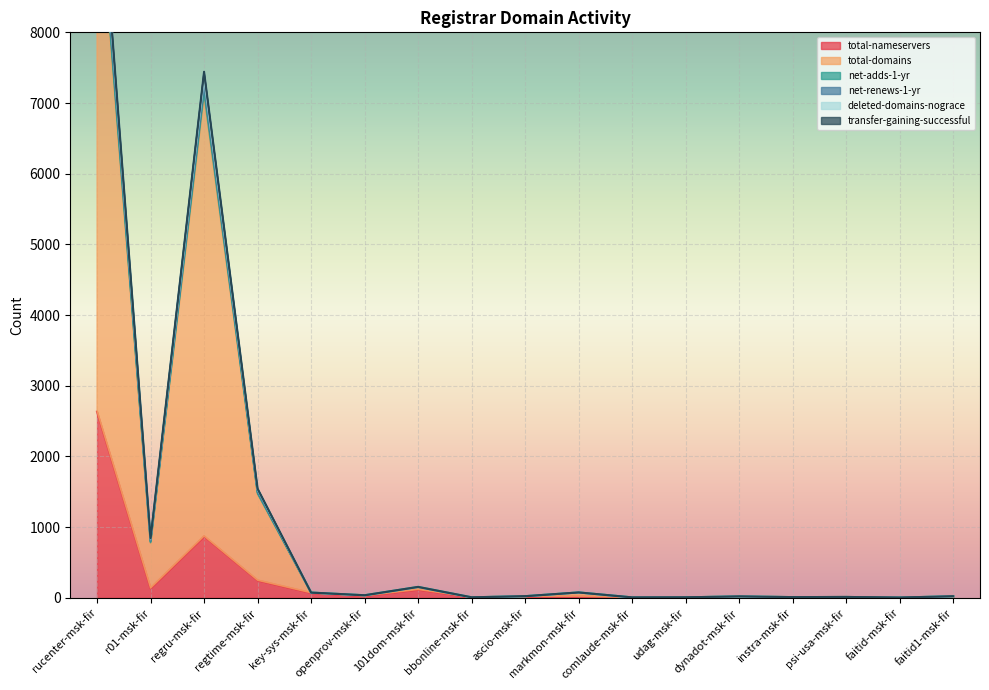

Which category has the lowest value across all series?

faitid1-msk-fir